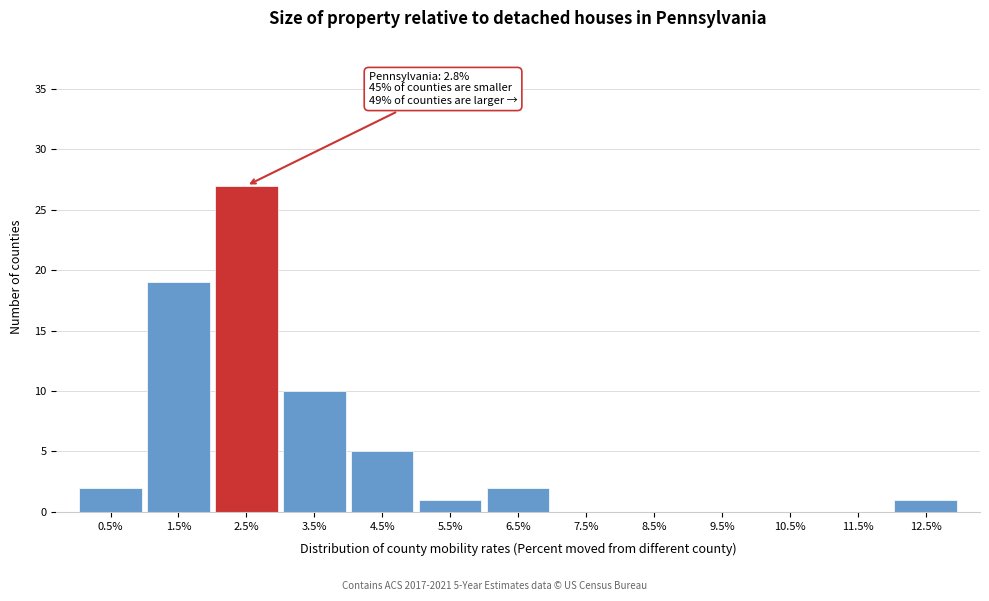

Reading left to right, extract all data points from this chart.

0.5%=2	1.5%=19	2.5%=27	3.5%=10	4.5%=5	5.5%=1	6.5%=2	7.5%=0	8.5%=0	9.5%=0	10.5%=0	11.5%=0	12.5%=1